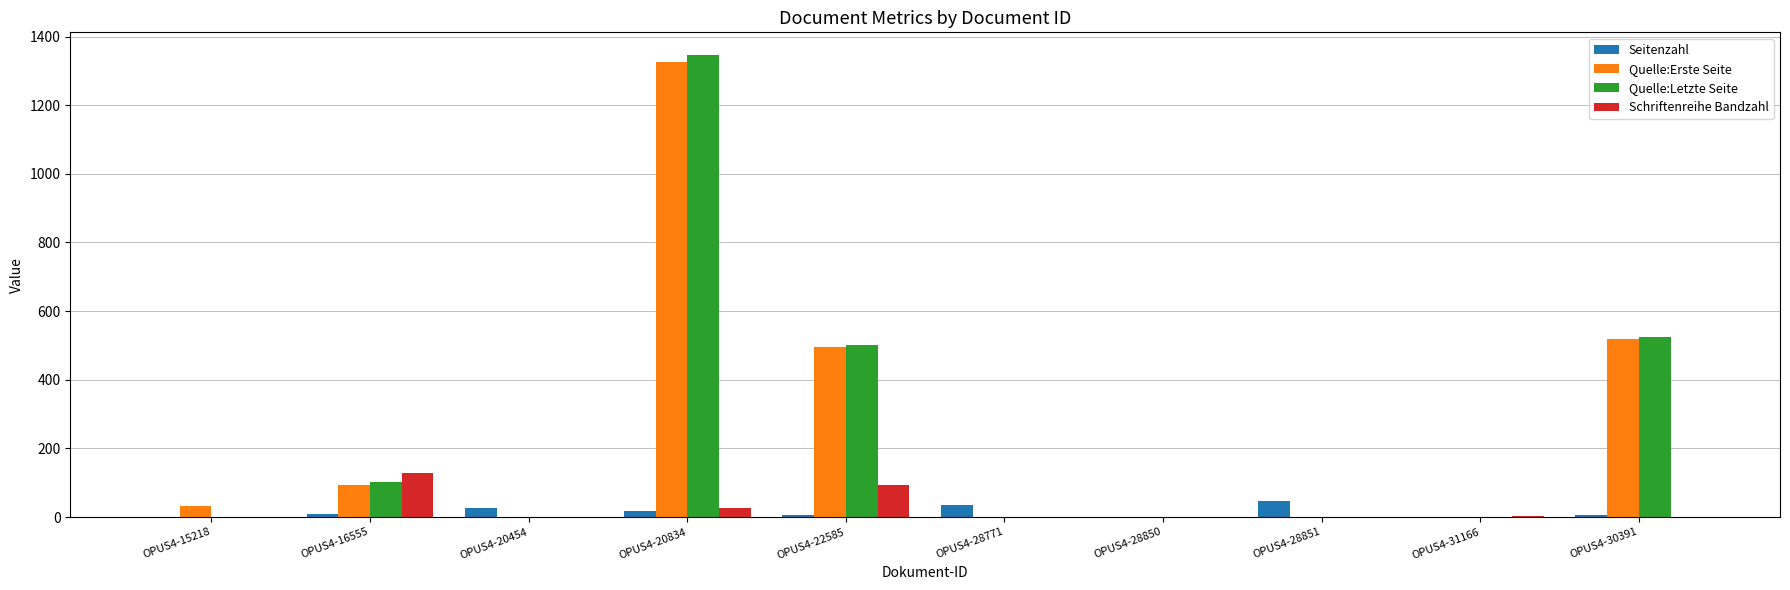

How many categories are shown in the chart?

10